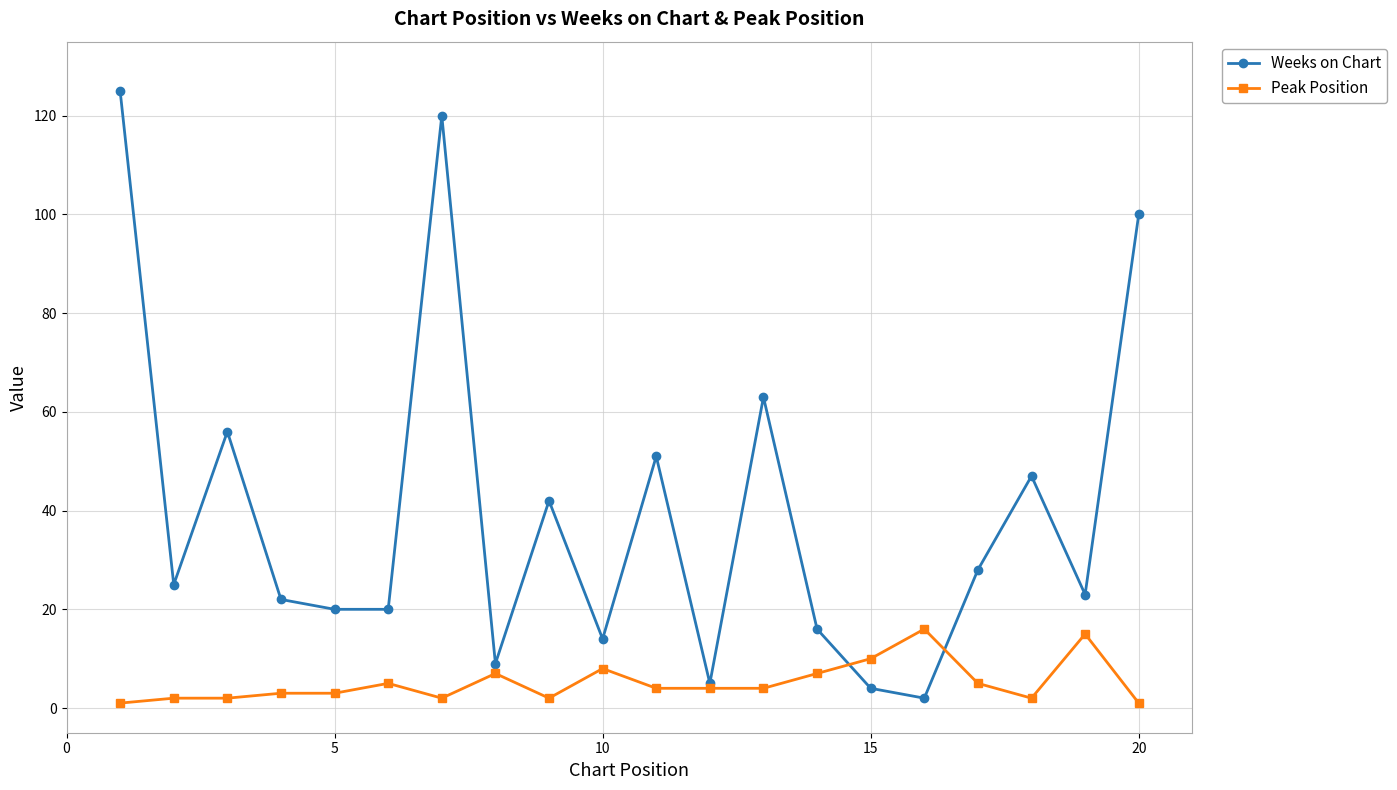

True or false: Weeks on Chart has more than 0 interior local peaks.

True